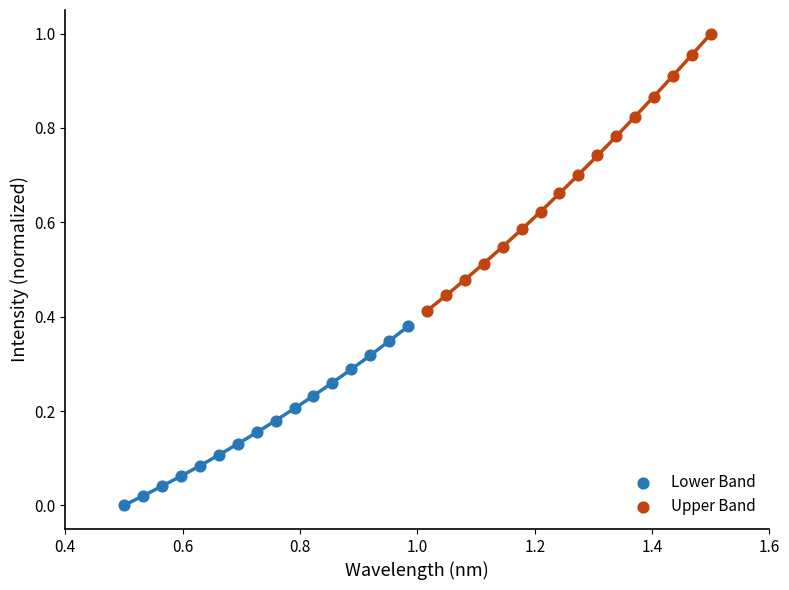

Which series has the largest Y range (max minus min)?

Upper Band